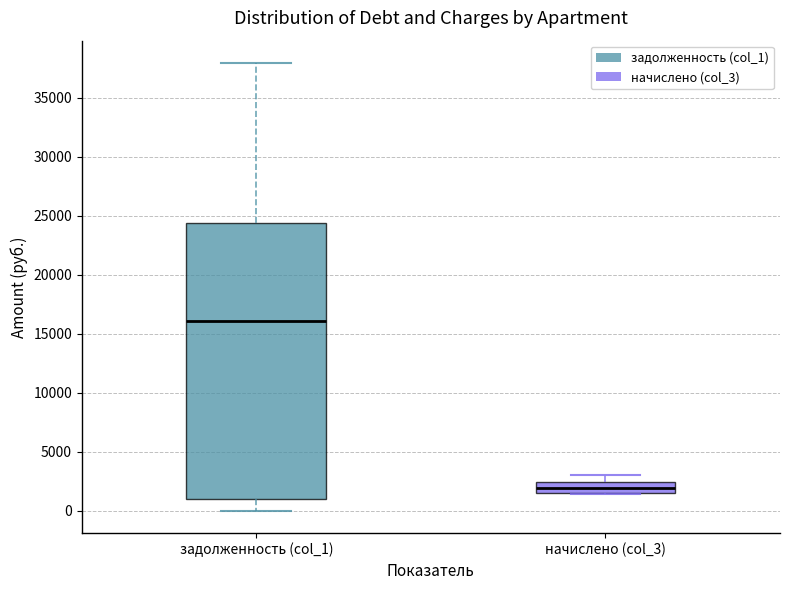

Reading left to right, transcribe this box plot: for each box, give where its median line is, the range the box spans, and where its two whiskers end, as read against the y-axis. The values are not printed on the chart, so give them approximately, as read against the axis.

задолженность (col_1): median 16000, box 1000 to 24500, whiskers 0 to 38000
начислено (col_3): median 2000, box 1500 to 2500, whiskers 1500 to 3000